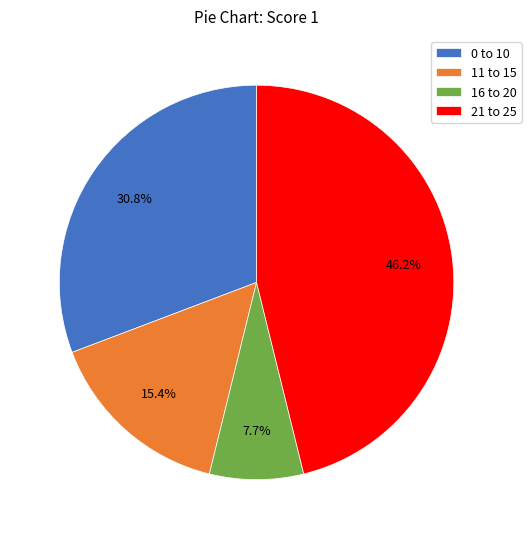

Rank the categories by value from lowest to highest.

16 to 20, 11 to 15, 0 to 10, 21 to 25